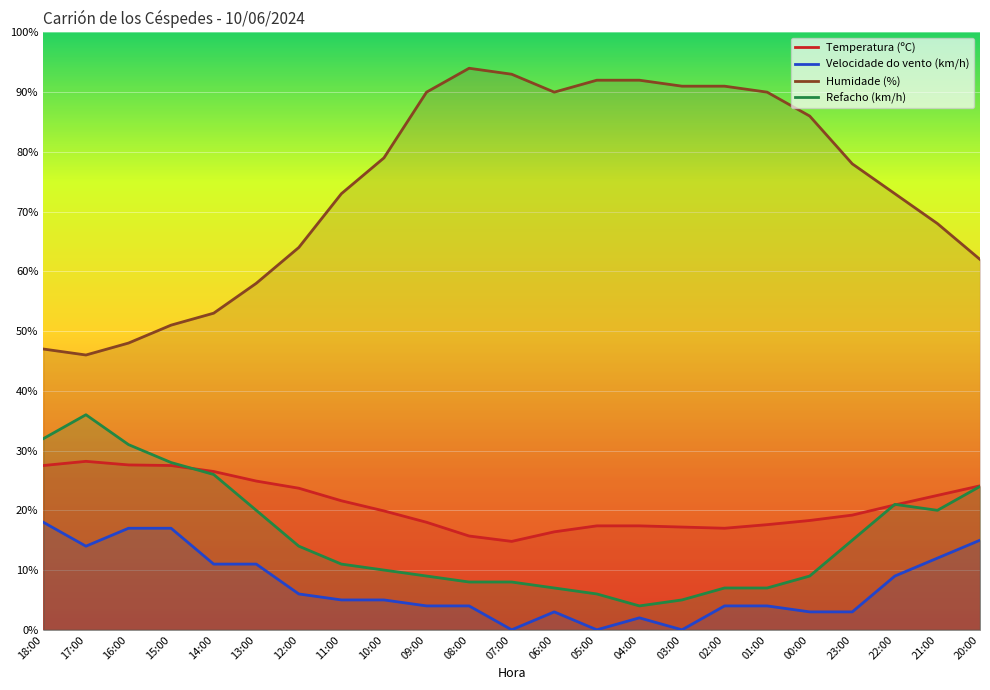

What is the label of the 5th point from the right?

00:00